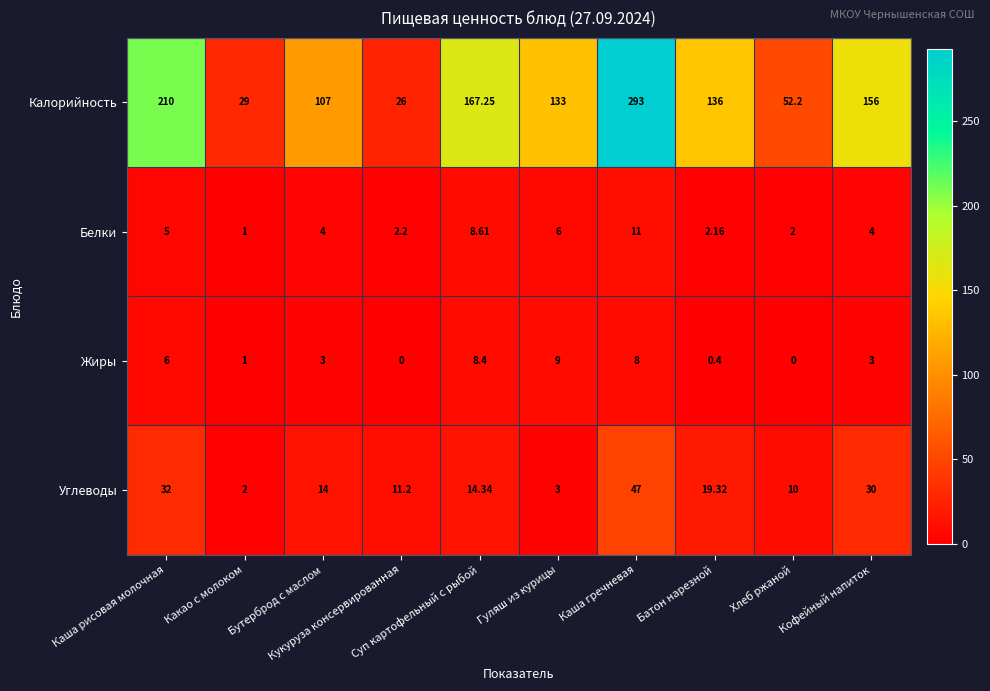

Rank the series by their maximum value, from lowest to highest.

Жиры, Белки, Углеводы, Калорийность